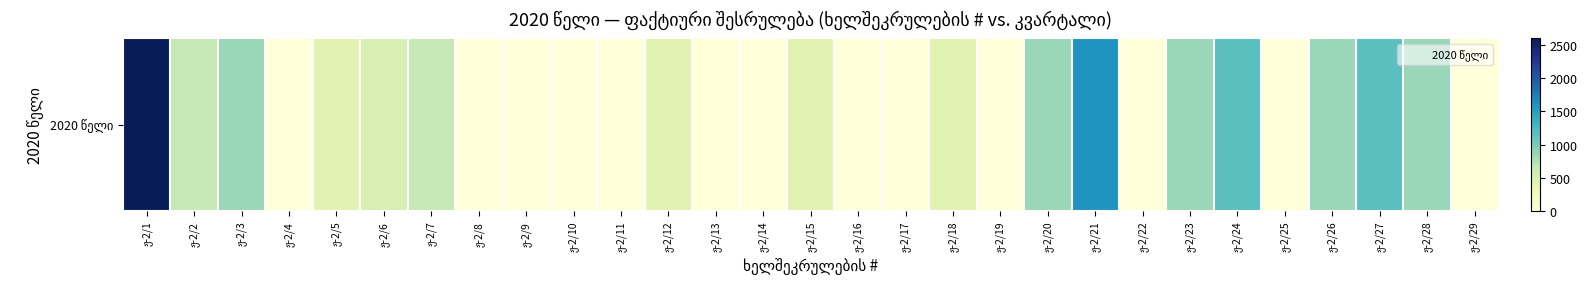

Reading right to left, transcribe all the data shown in this chart.

ჟ-2/29=0.0	ჟ-2/28=862.5	ჟ-2/27=1164.0	ჟ-2/26=862.5	ჟ-2/25=0.0	ჟ-2/24=1164.0	ჟ-2/23=862.5	ჟ-2/22=0.0	ჟ-2/21=1589.0	ჟ-2/20=862.5	ჟ-2/19=0.0	ჟ-2/18=425.0	ჟ-2/17=0.0	ჟ-2/16=0.0	ჟ-2/15=425.0	ჟ-2/14=0.0	ჟ-2/13=0.0	ჟ-2/12=425.0	ჟ-2/11=0.0	ჟ-2/10=0.0	ჟ-2/9=0.0	ჟ-2/8=0.0	ჟ-2/7=660.0	ჟ-2/6=510.8	ჟ-2/5=425.0	ჟ-2/4=0.0	ჟ-2/3=862.5	ჟ-2/2=660.0	ჟ-2/1=2600.0